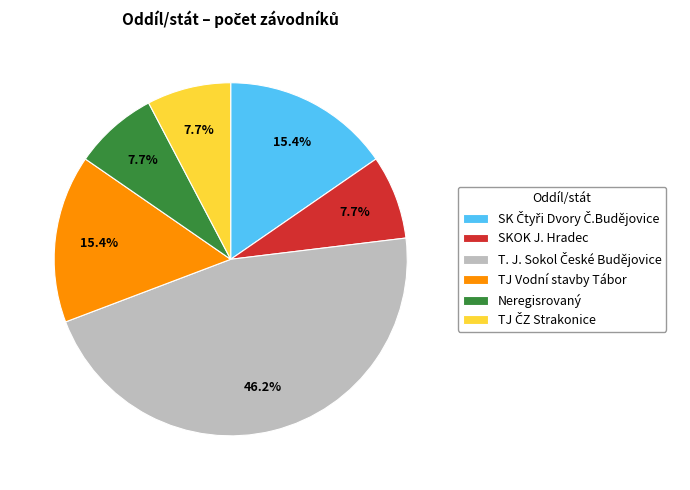

What percentage is NOT represented by SKOK J. Hradec?

92.3%